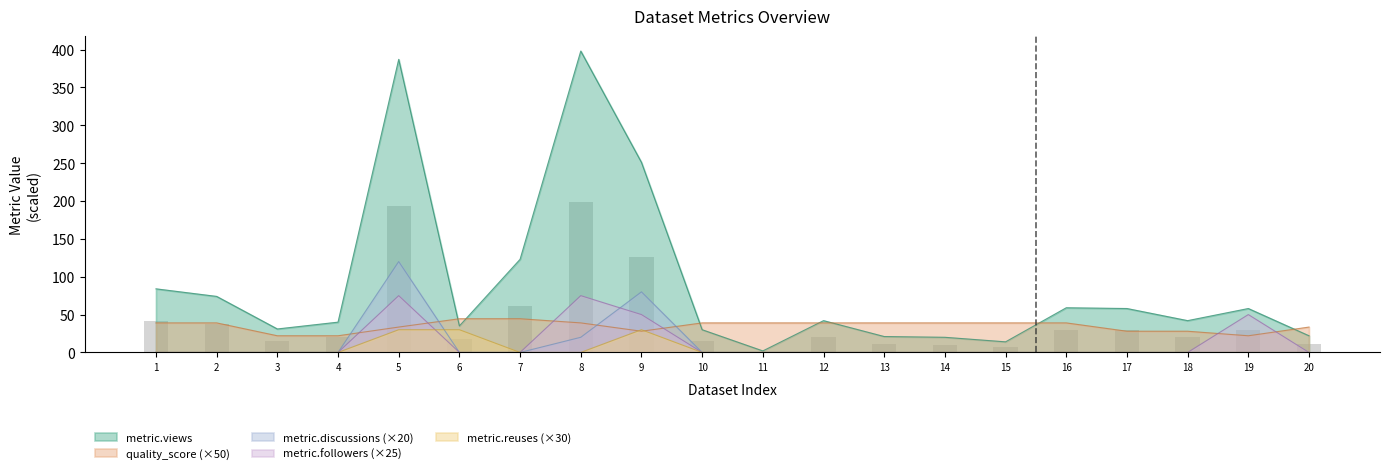

How many values in the metric.followers series exceed 0?

4